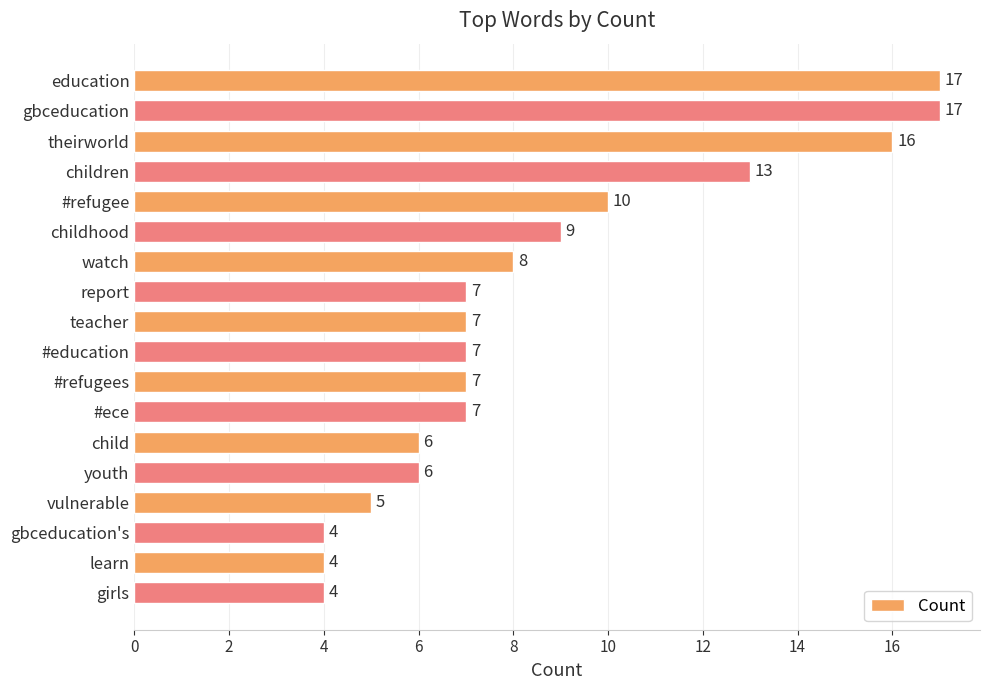

The value at education is 17. True or false?

True